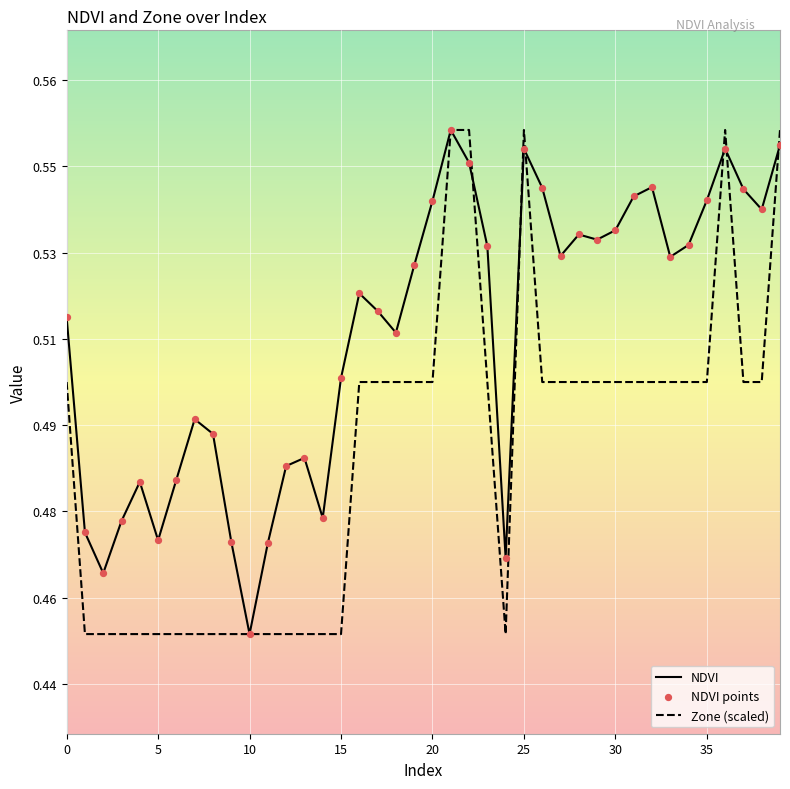

Which series has the largest total across all categories?

NDVI